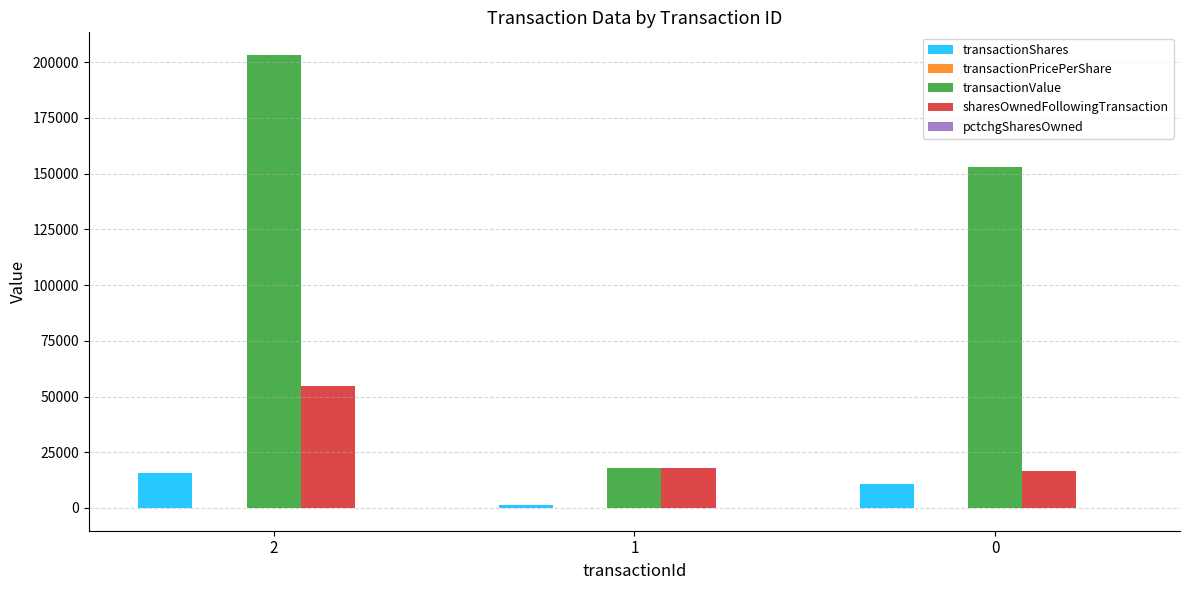

How many groups of bars are there?

3